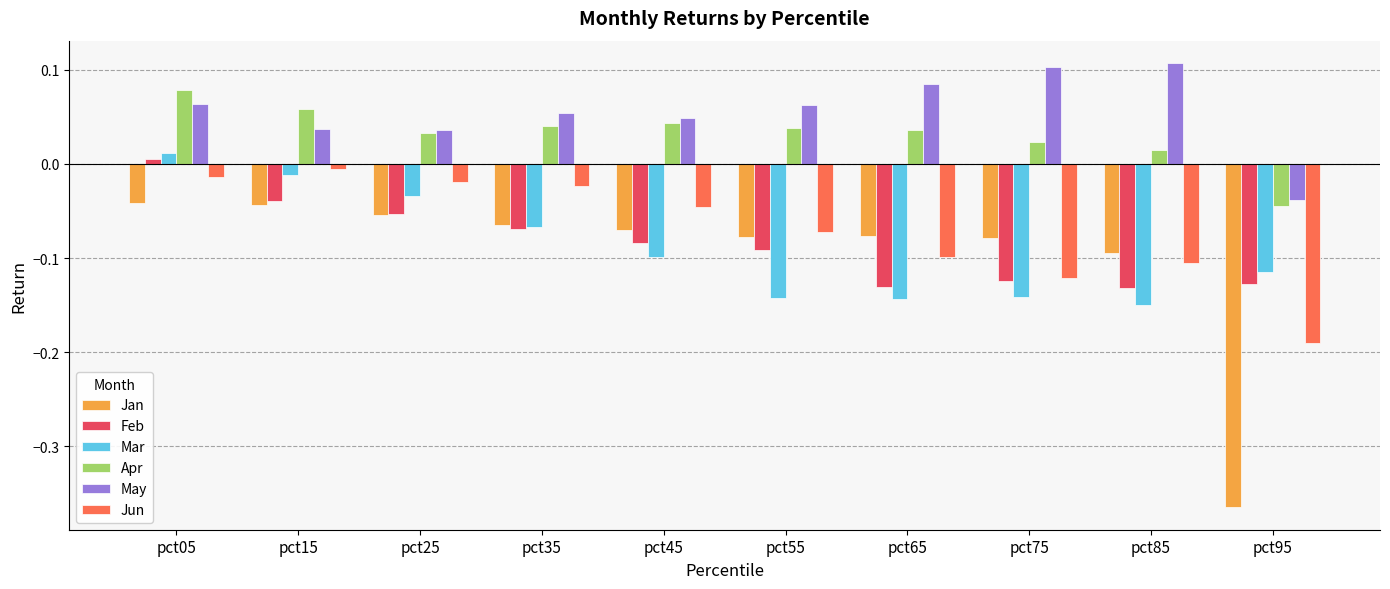

Is it true that Jan equals -0.1 at pct85?

True